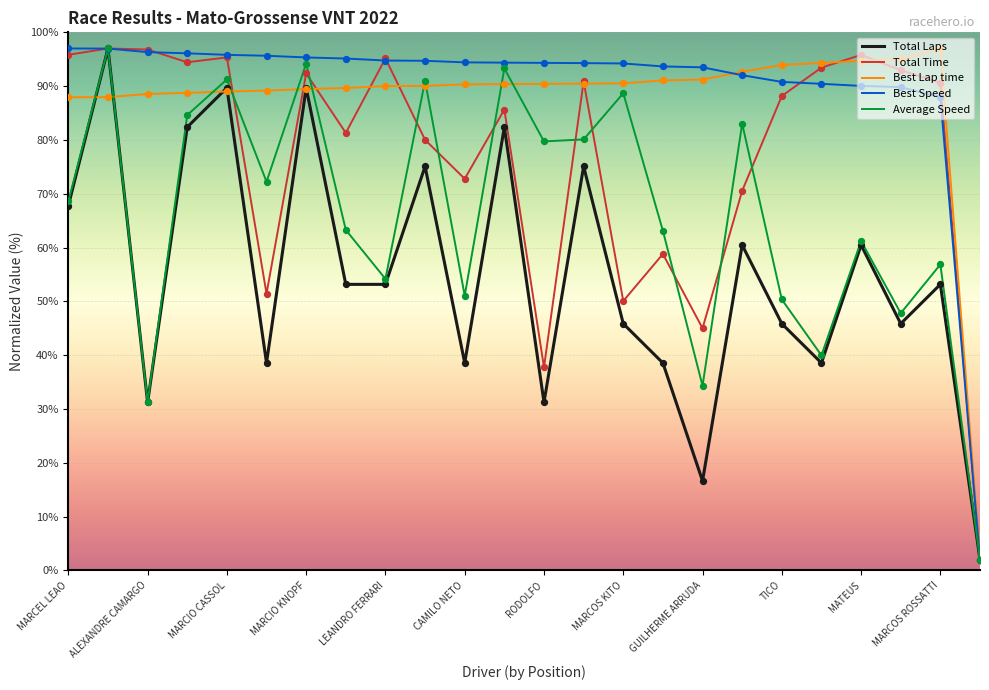

What is the maximum value for Best Speed?

97.0